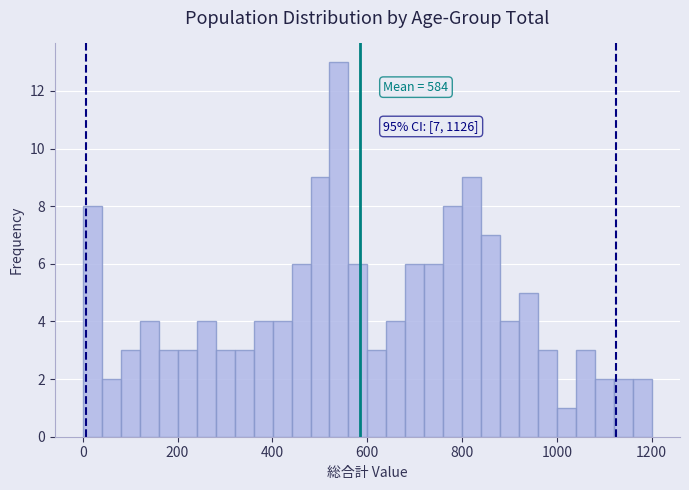

Around what value on the x-axis is the tallest bar? Give the approximate position of its centre, as read against the axis.

540